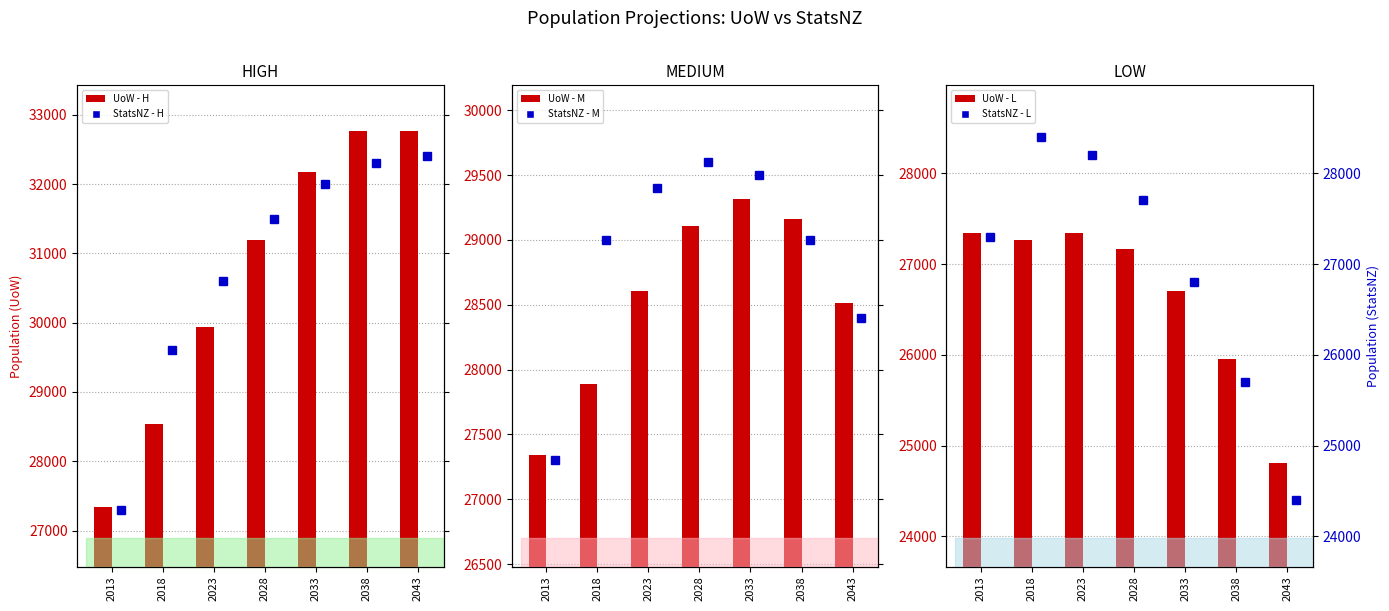

What are all the series names shown in the legend?

UoW - H, UoW - M, UoW - L, StatsNZ - H, StatsNZ - M, StatsNZ - L